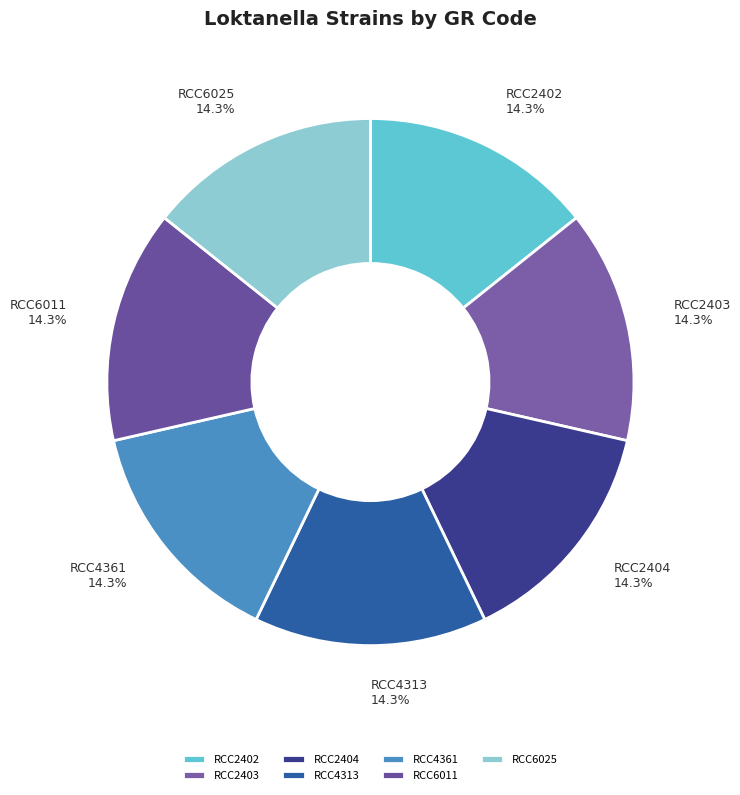

What is the ratio of the value at RCC4361 to the value at RCC2403?

1.0